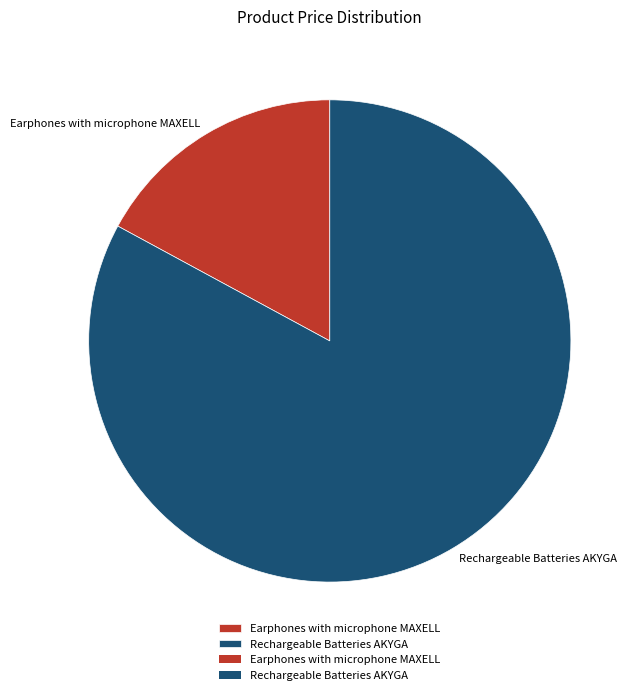

Is Earphones with microphone MAXELL the majority of the pie?

No